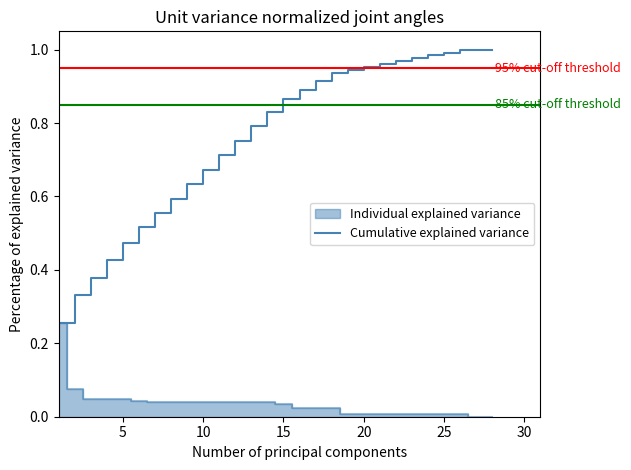

What is the value of the 3rd point from the left?

0.4